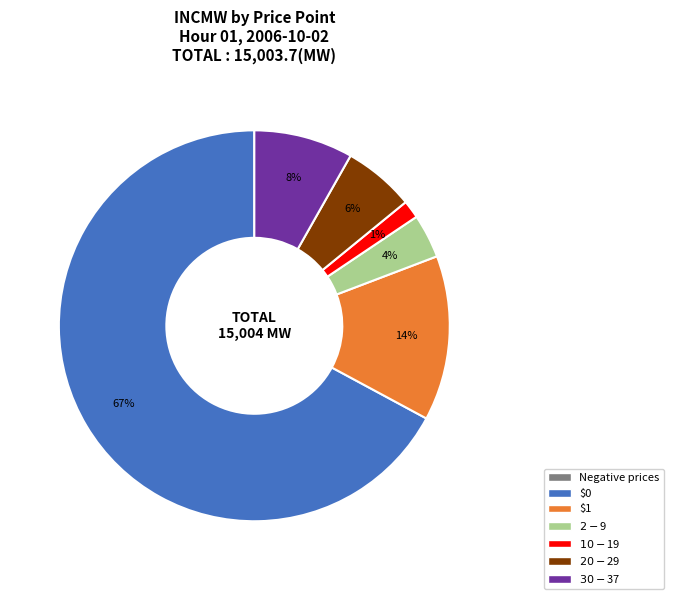

To the nearest percent, what is the average slice percentage?

14%